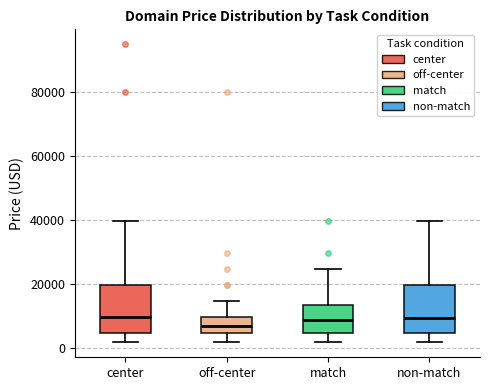

Reading left to right, read every box against the y-axis: the position of its median line, the range the box covers, and the ends of its whiskers. The values are not printed on the chart, so give them approximately, as read against the axis.

center: median 10000, box 4000 to 20000, whiskers 2000 to 40000
off-center: median 6000, box 4000 to 10000, whiskers 2000 to 14000
match: median 8000, box 4000 to 14000, whiskers 2000 to 24000
non-match: median 10000, box 4000 to 20000, whiskers 2000 to 40000